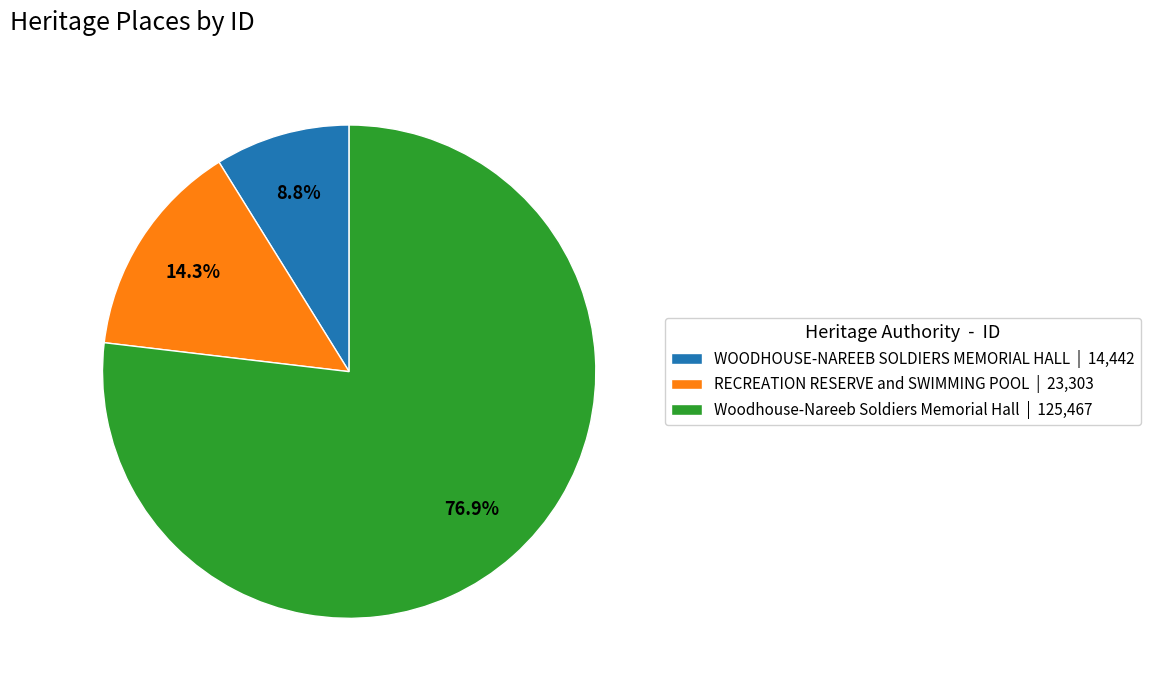

Count the number of slices in the pie.

3